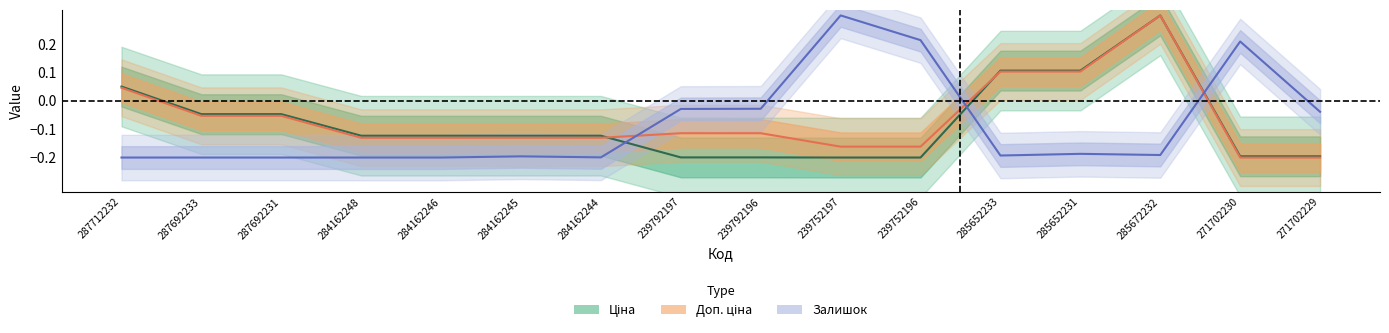

Count the number of categories in the chart.

16